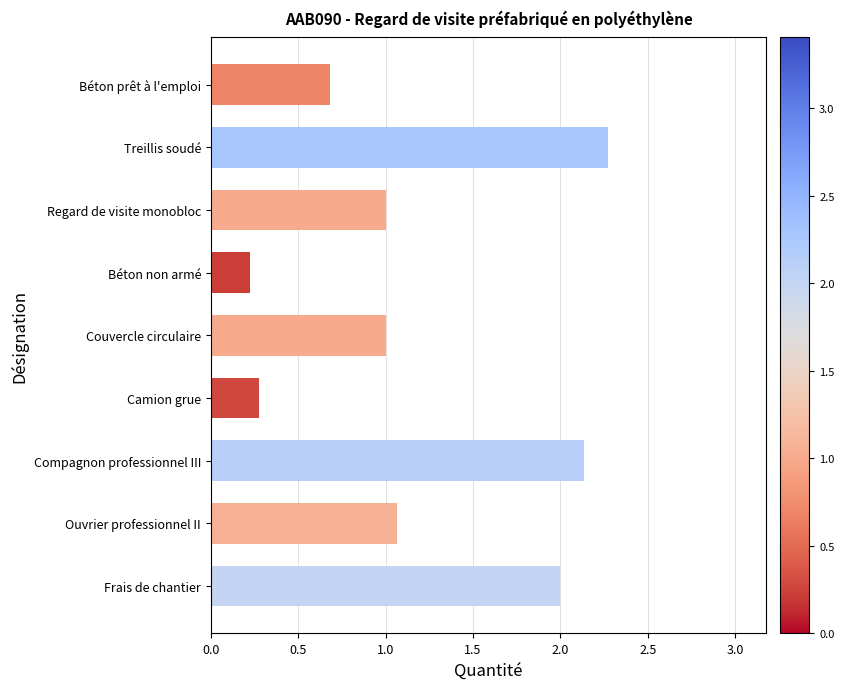

Is it true that the value at Frais de chantier is 0.9?

False